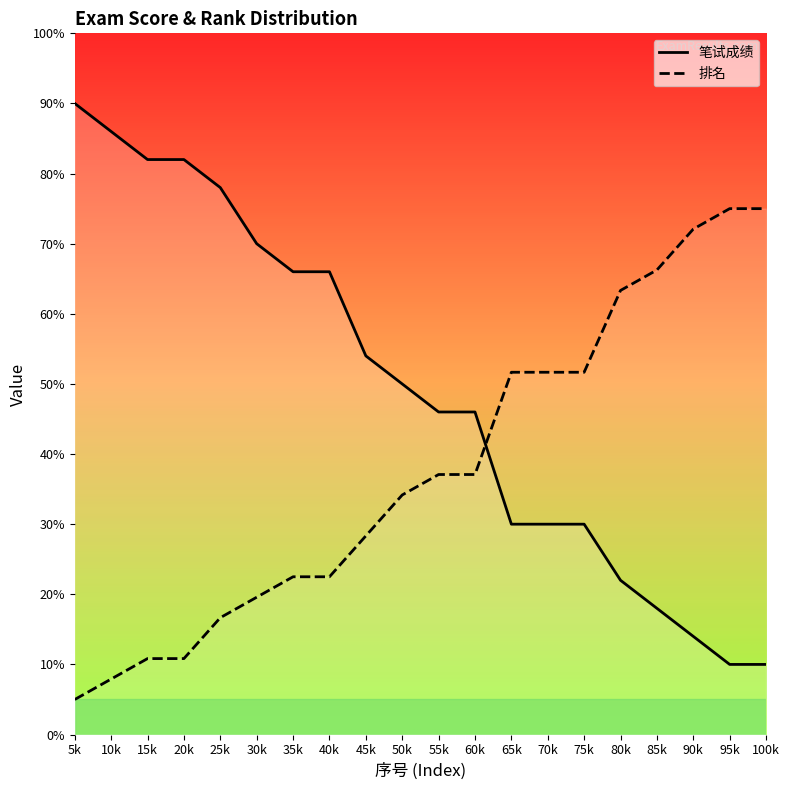

Which series has the widest spread of values?

笔试成绩